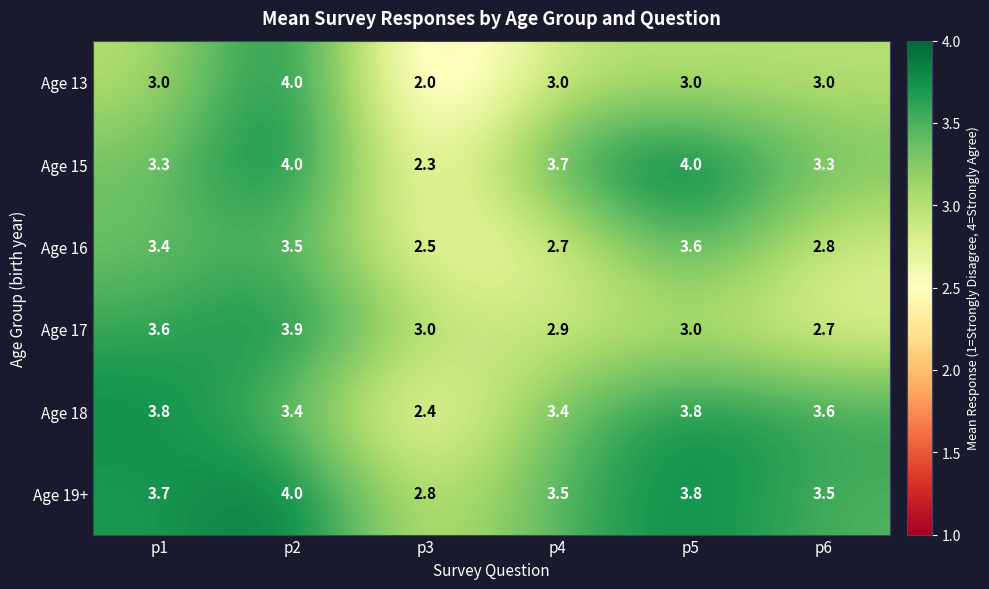

What is the difference between the second highest and second lowest values in the Age 16 series?

0.8